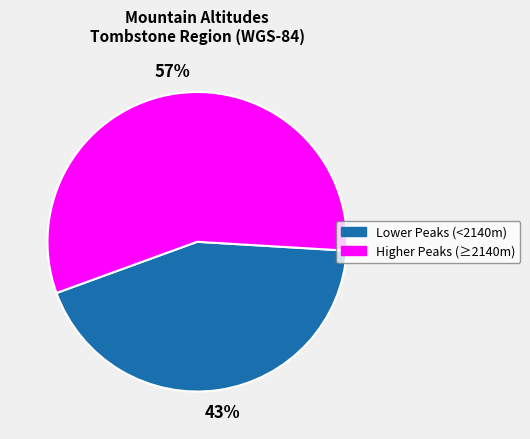

To the nearest percent, what is the average slice percentage?

50%